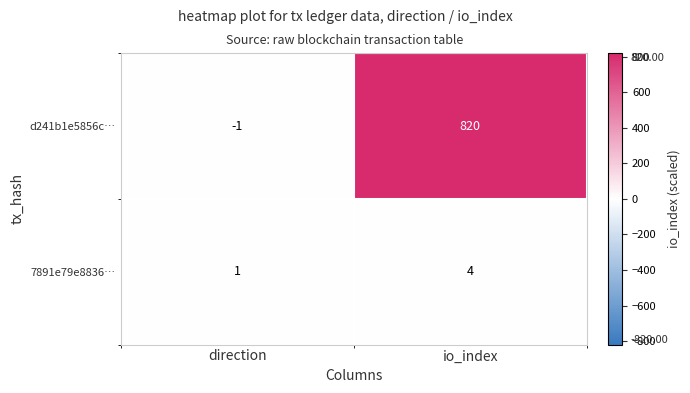

Reading left to right, transcribe all the data shown in this chart.

d241b1e5856c…: direction=-1	io_index=820
7891e79e8836…: direction=1	io_index=4